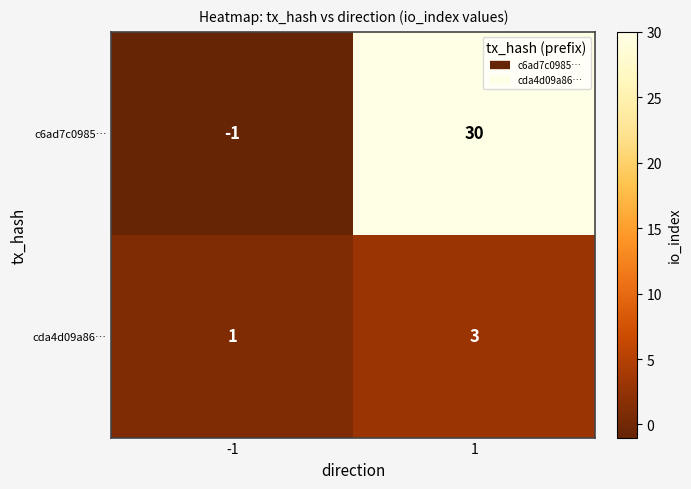

What is the sum of all cda4d09a86… values?

4